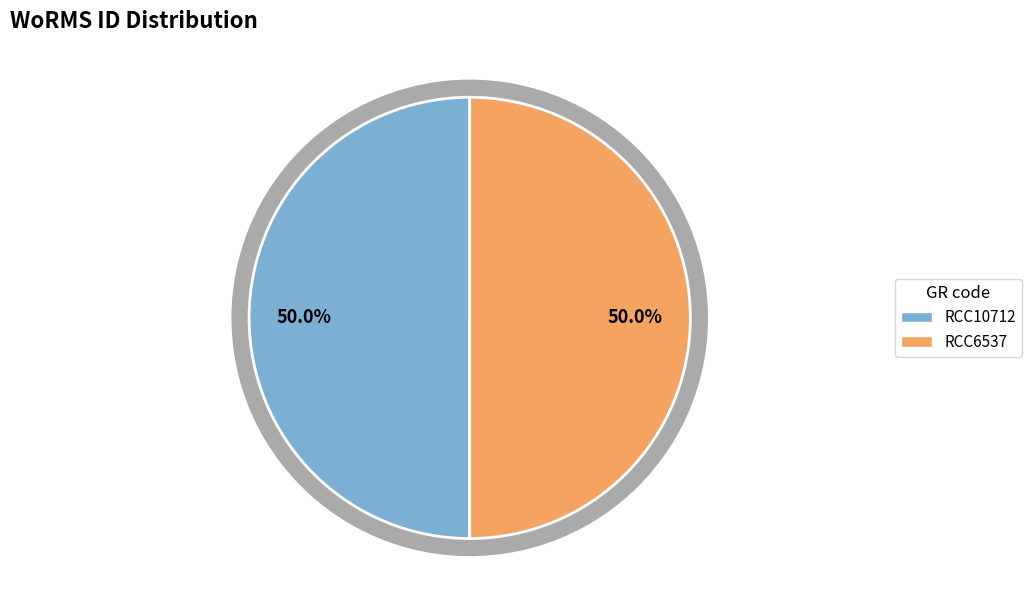

How many slices are in this pie chart?

2